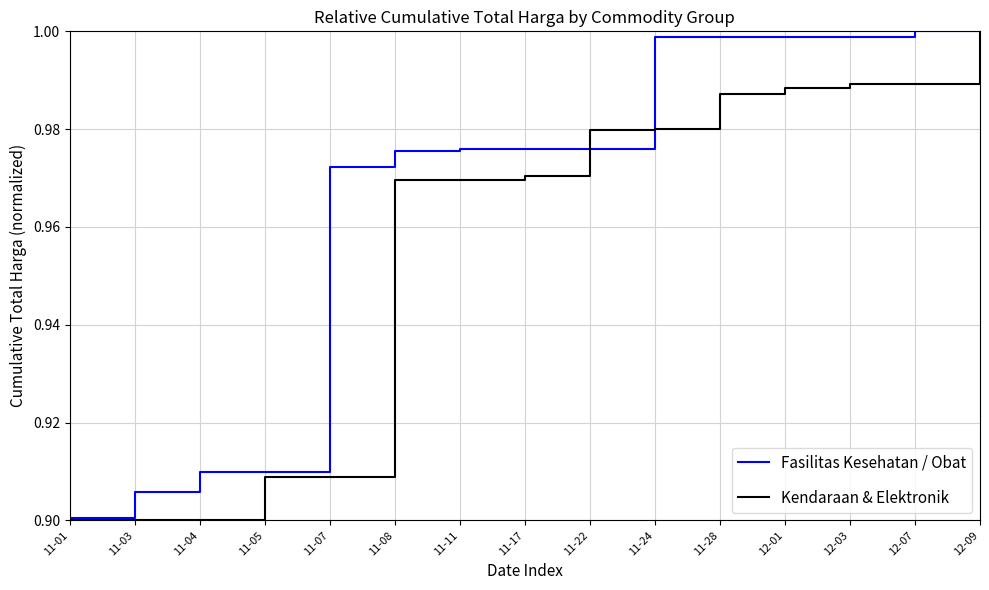

What position from the left is 12-09?

15